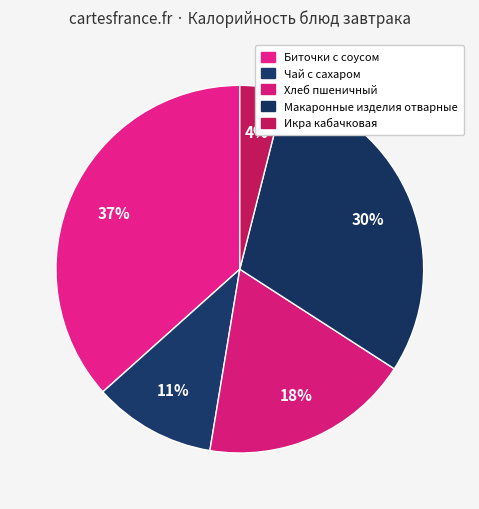

Is it true that Хлеб пшеничный is 13% of the pie?

False